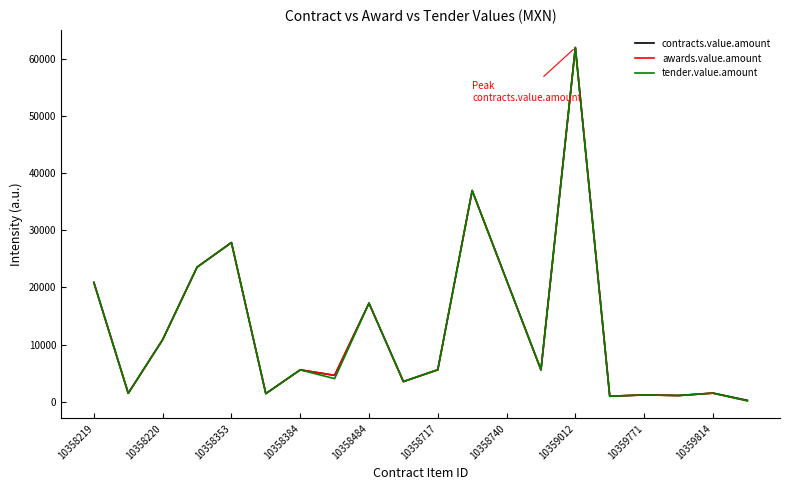

What are all the series names shown in the legend?

contracts.value.amount, awards.value.amount, tender.value.amount